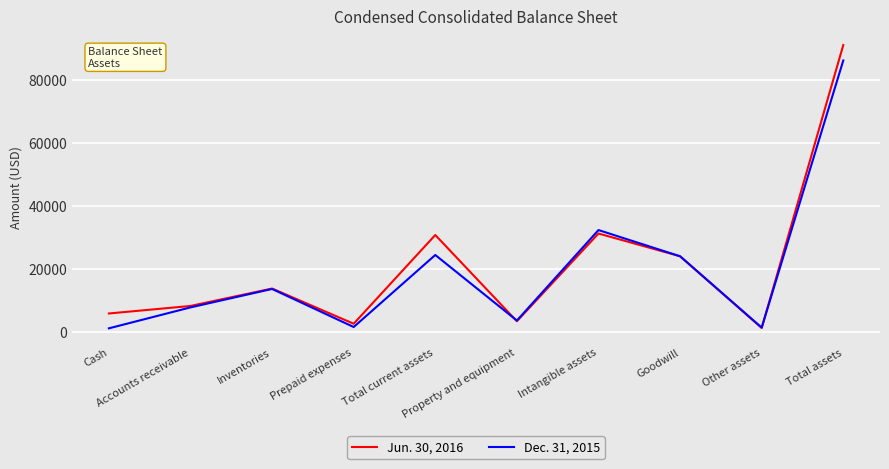

List the series in order of their peak value, highest first.

Jun. 30, 2016, Dec. 31, 2015